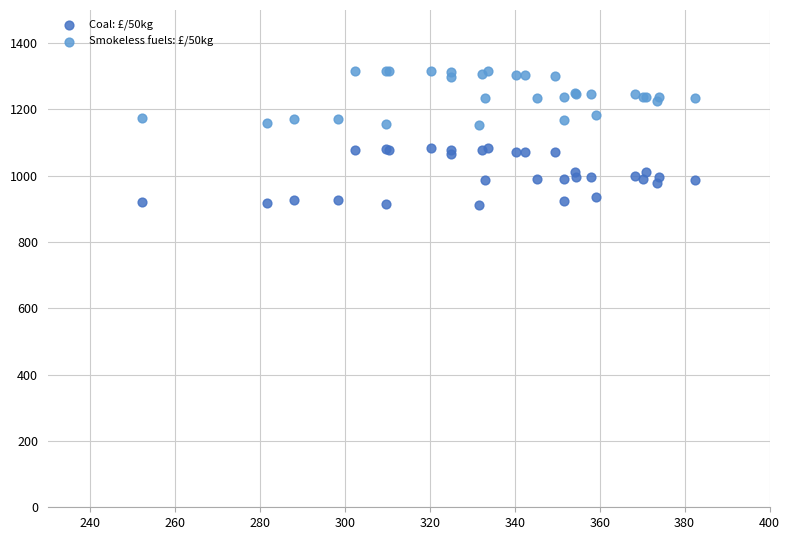

Which series contains the lowest Y value?

Coal: £/50kg